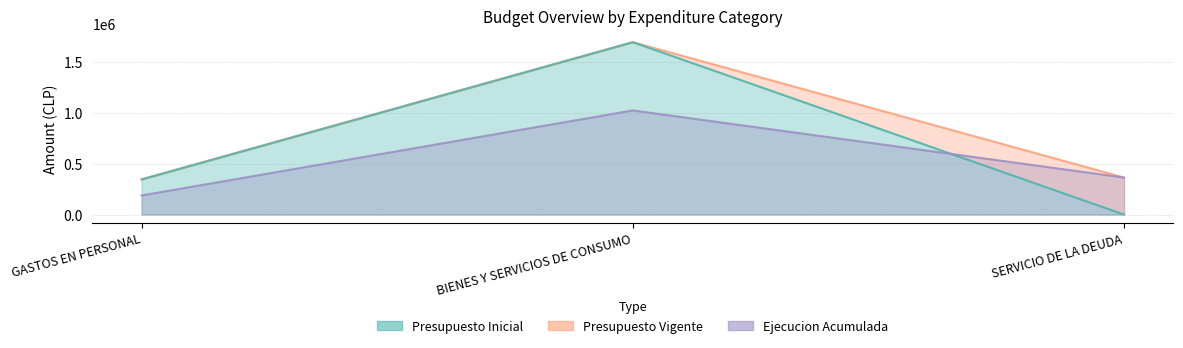

How many data points does each series have?

3